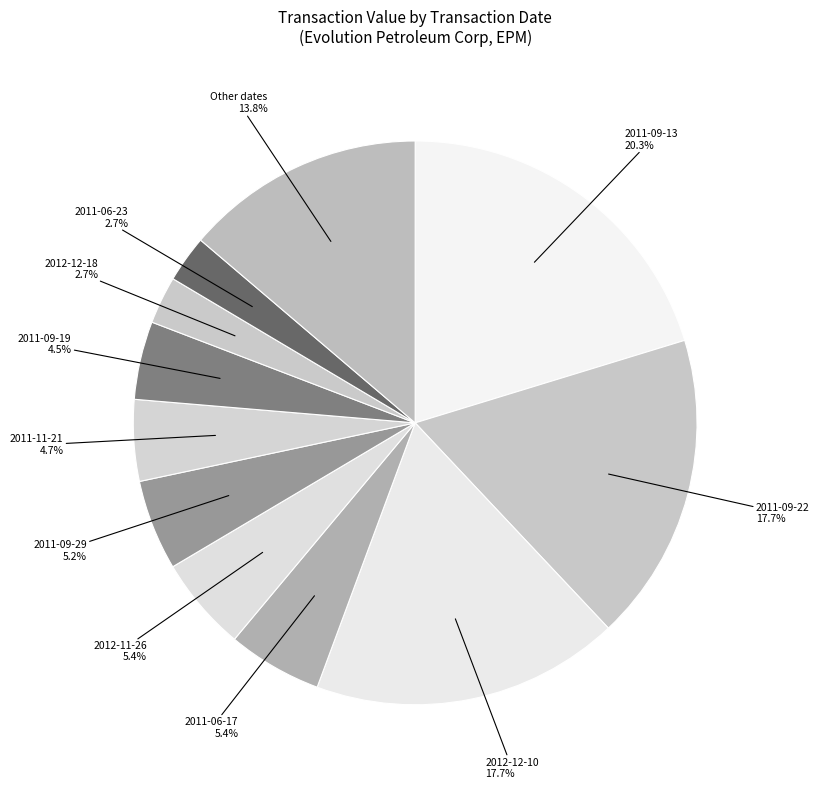

Count the number of slices in the pie.

11